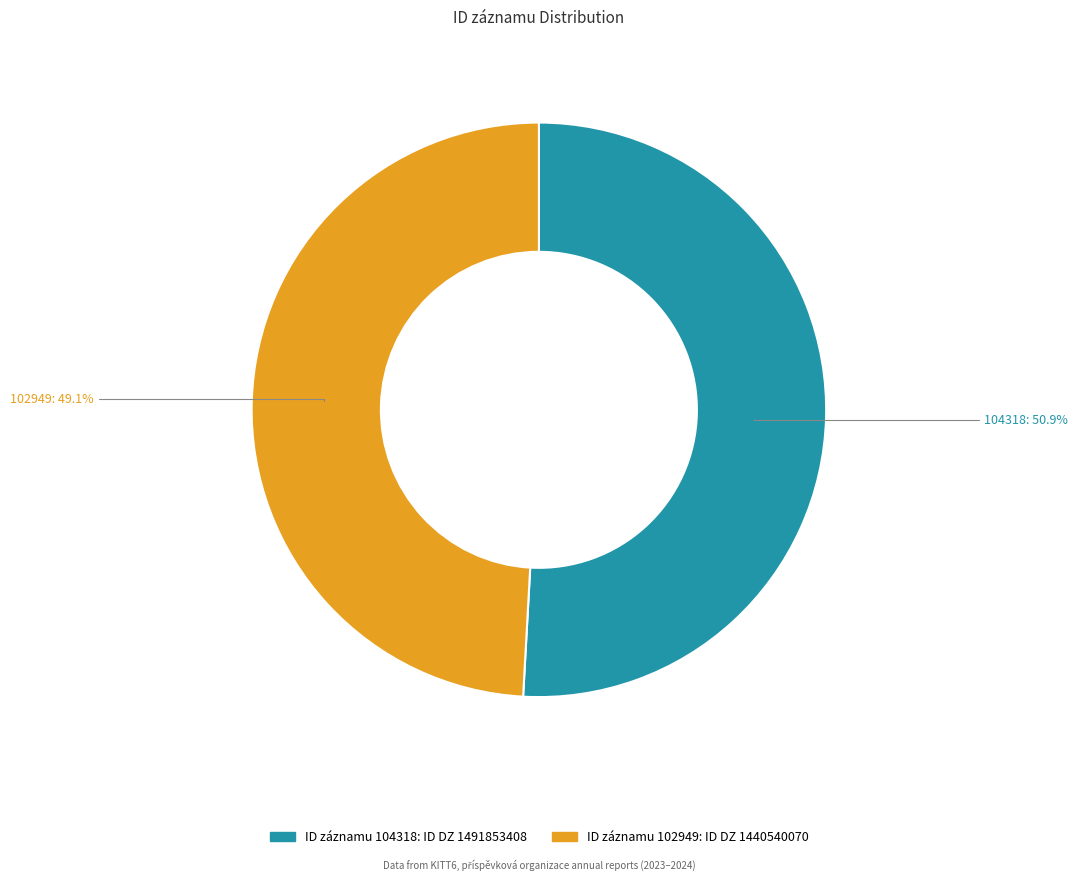

To the nearest percent, what portion does 102949 represent?

49%